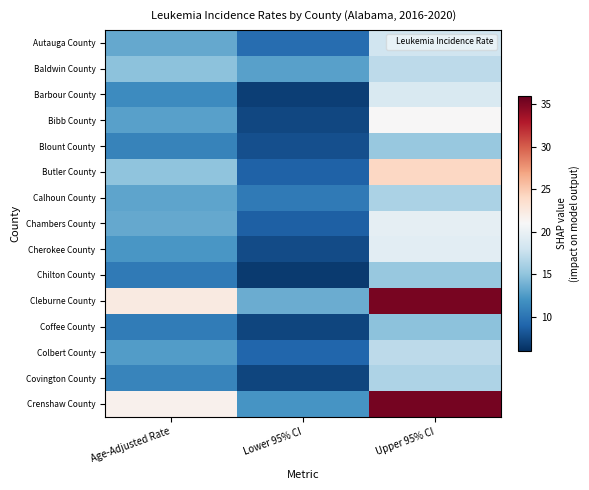

Reading left to right, transcribe all the data shown in this chart.

Autauga County: Age-Adjusted Rate=13.3	Lower 95% CI=9.6	Upper 95% CI=18.0
Baldwin County: Age-Adjusted Rate=14.9	Lower 95% CI=12.9	Upper 95% CI=17.1
Barbour County: Age-Adjusted Rate=11.6	Lower 95% CI=6.9	Upper 95% CI=18.7
Bibb County: Age-Adjusted Rate=12.9	Lower 95% CI=7.4	Upper 95% CI=21.0
Blount County: Age-Adjusted Rate=11.0	Lower 95% CI=7.8	Upper 95% CI=15.3
Butler County: Age-Adjusted Rate=15.0	Lower 95% CI=8.9	Upper 95% CI=24.1
Calhoun County: Age-Adjusted Rate=13.1	Lower 95% CI=10.4	Upper 95% CI=16.3
Chambers County: Age-Adjusted Rate=13.3	Lower 95% CI=8.7	Upper 95% CI=19.7
Cherokee County: Age-Adjusted Rate=12.3	Lower 95% CI=7.6	Upper 95% CI=19.4
Chilton County: Age-Adjusted Rate=10.4	Lower 95% CI=6.7	Upper 95% CI=15.3
Cleburne County: Age-Adjusted Rate=22.4	Lower 95% CI=13.5	Upper 95% CI=35.2
Coffee County: Age-Adjusted Rate=10.5	Lower 95% CI=7.2	Upper 95% CI=14.9
Colbert County: Age-Adjusted Rate=12.6	Lower 95% CI=9.1	Upper 95% CI=17.1
Covington County: Age-Adjusted Rate=11.1	Lower 95% CI=7.2	Upper 95% CI=16.4
Crenshaw County: Age-Adjusted Rate=21.6	Lower 95% CI=12.2	Upper 95% CI=35.4